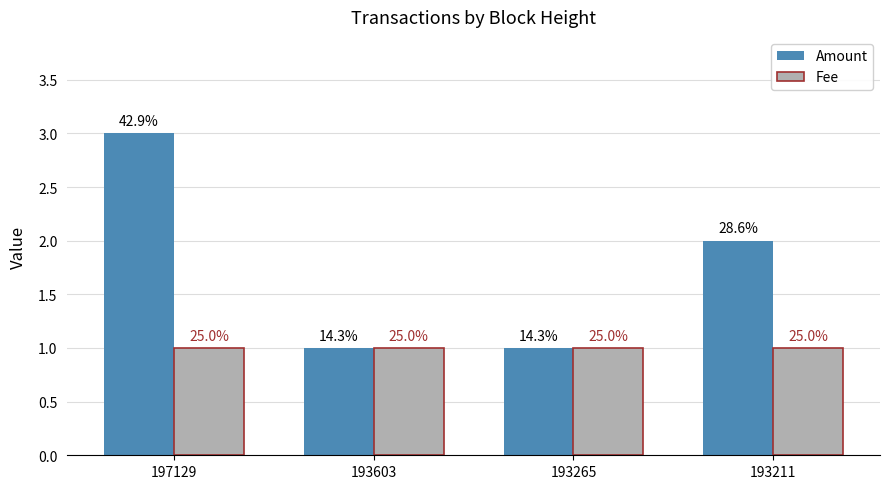

How many Amount values are between 1 and 3?

4